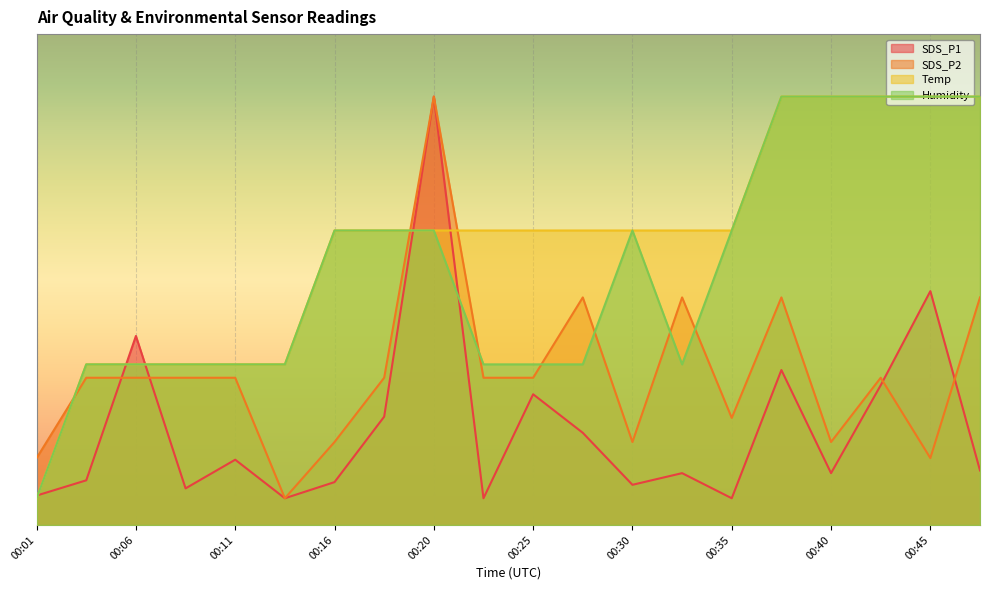

Where is the first local maximum for Humidity?

00:30